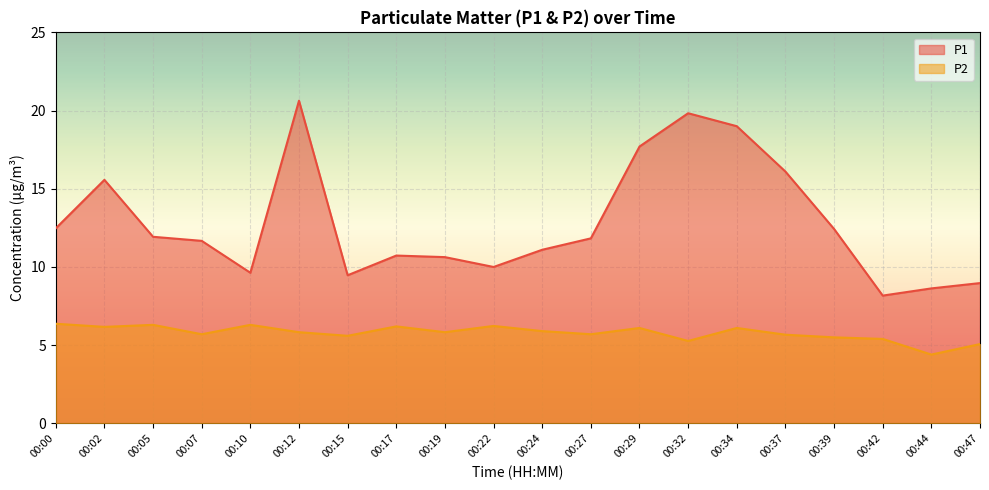

Which category has the lowest value across all series?

00:44